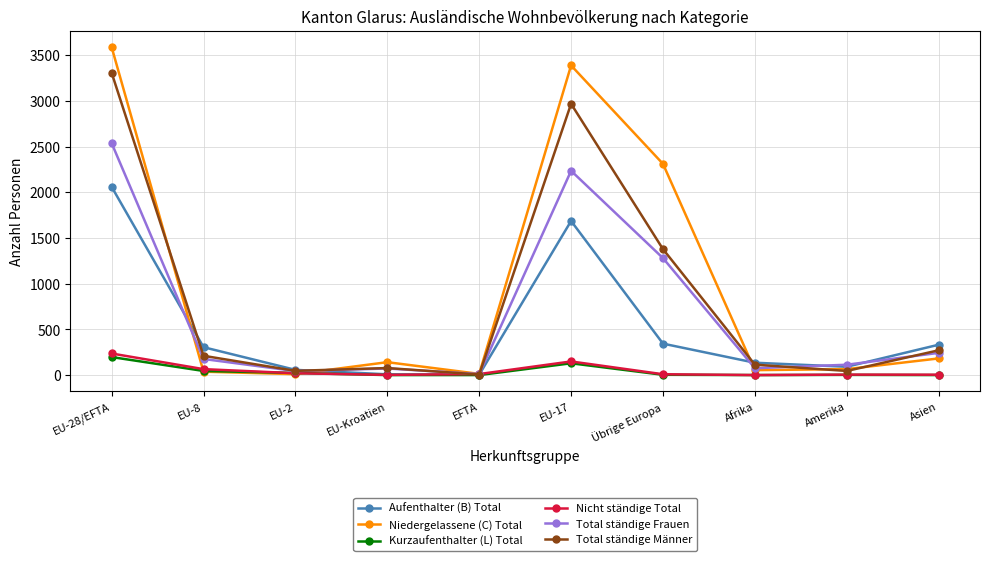

Is the value of Niedergelassene (C) Total at Asien greater than the value of Total ständige Männer at EU-Kroatien?

Yes